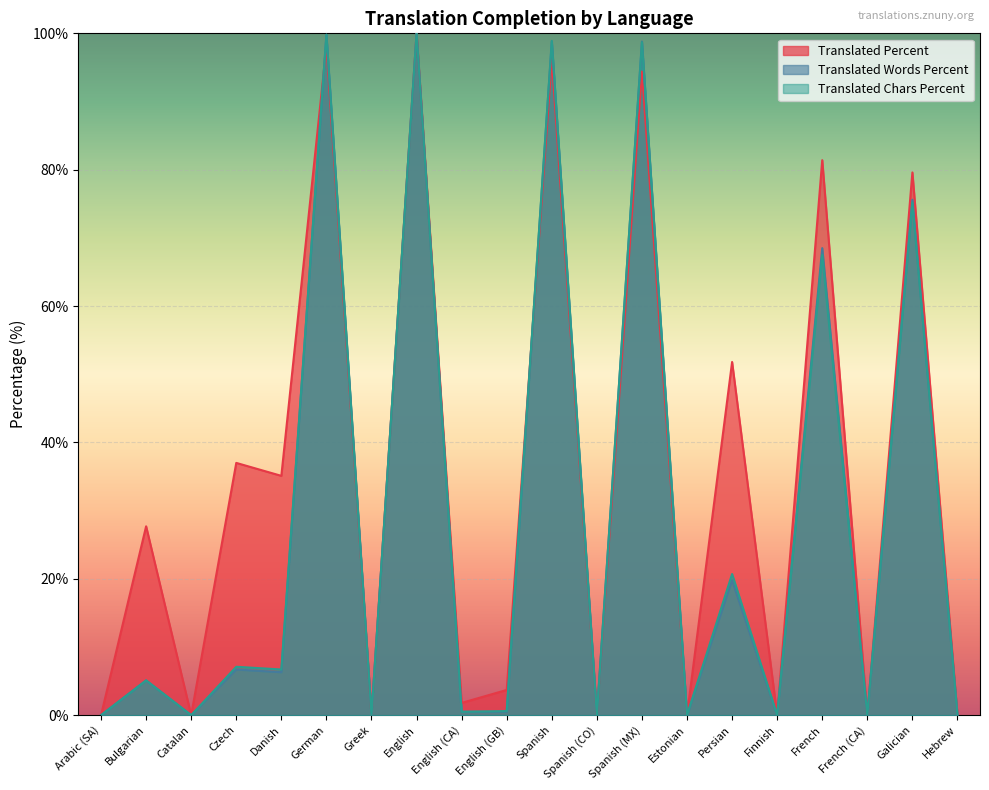

True or false: translated_chars_percent has a value of 0.6 at English (GB).

True